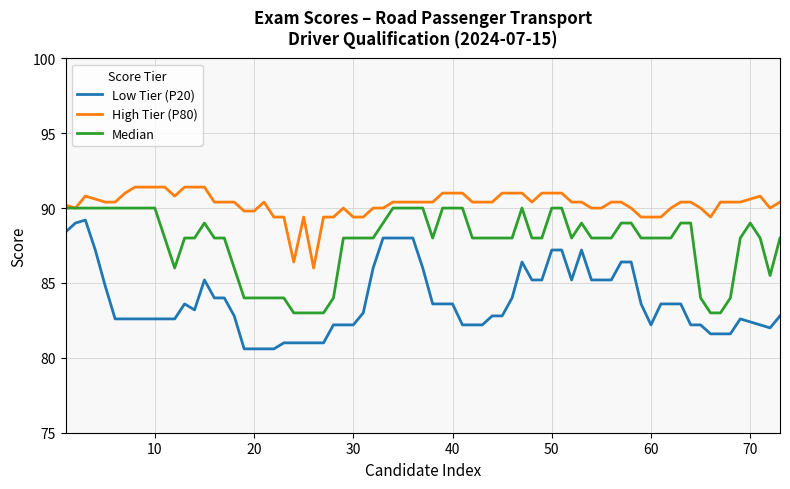

Rank the series by their average value, from highest to lowest.

High Tier (P80), Median, Low Tier (P20)